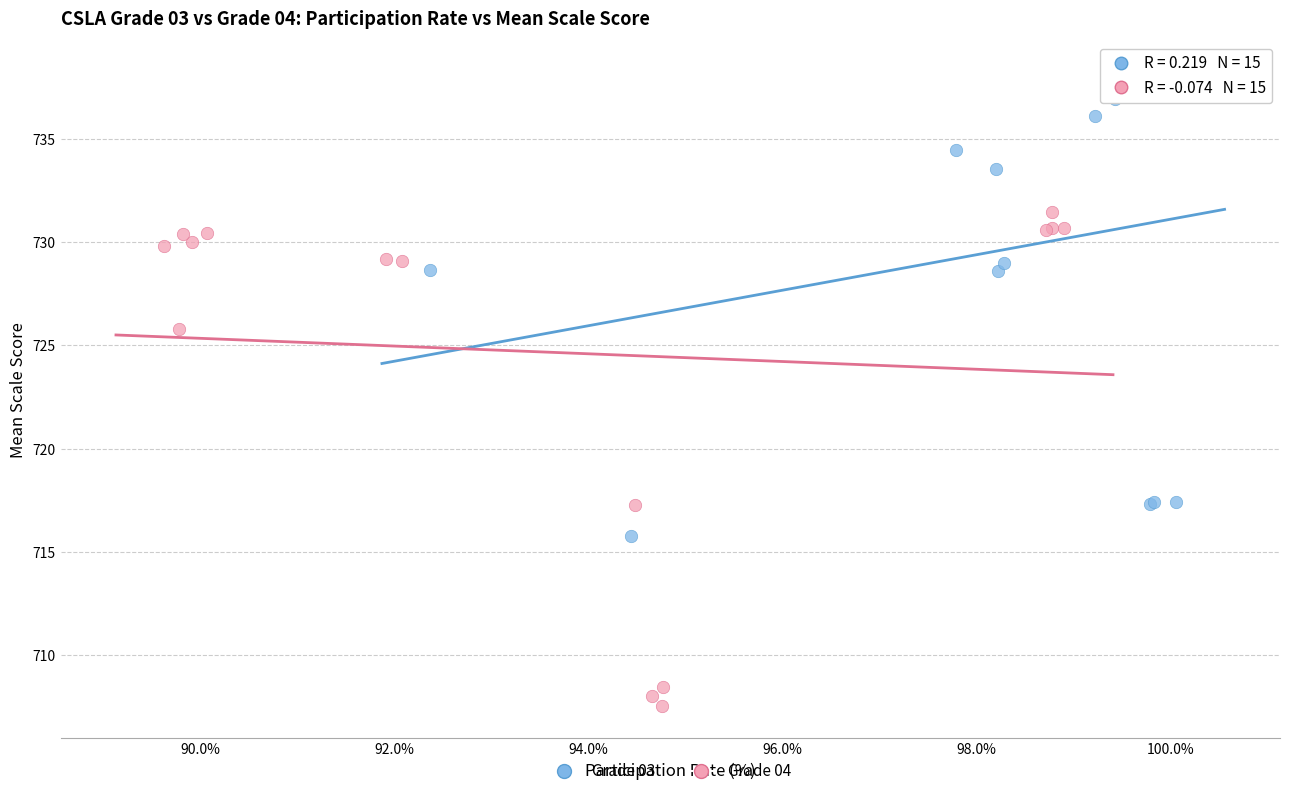

Which series contains the highest Y value?

Grade 03